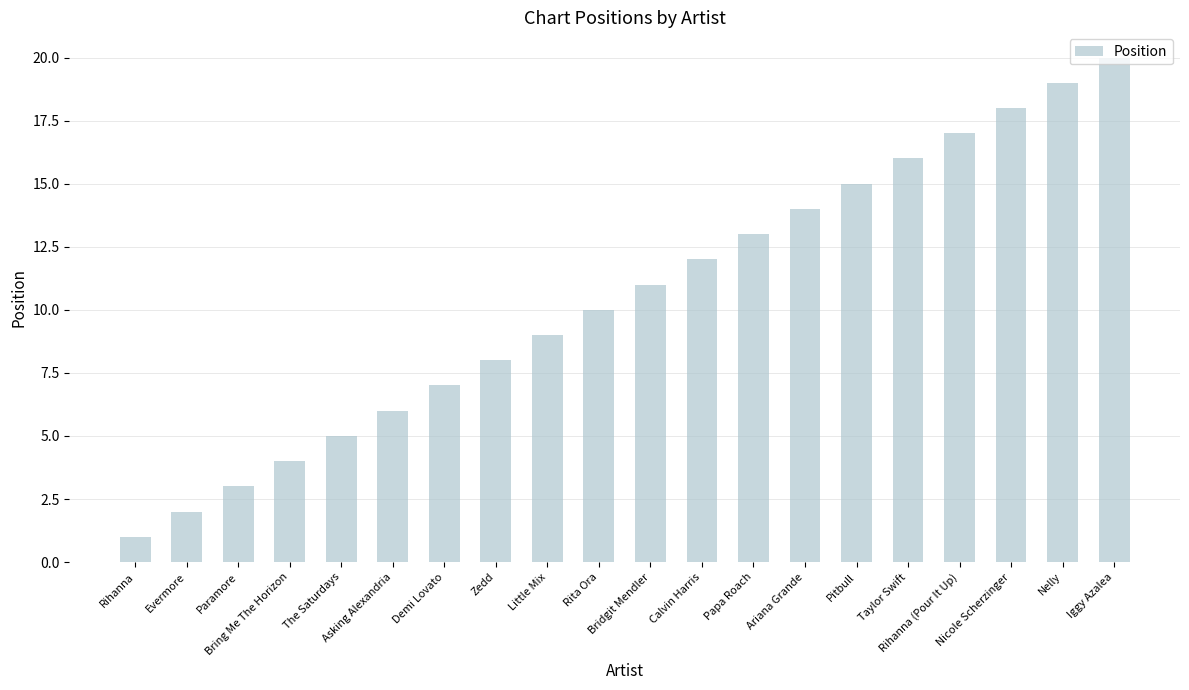

What is the label of the 4th bar from the left?

Bring Me The Horizon